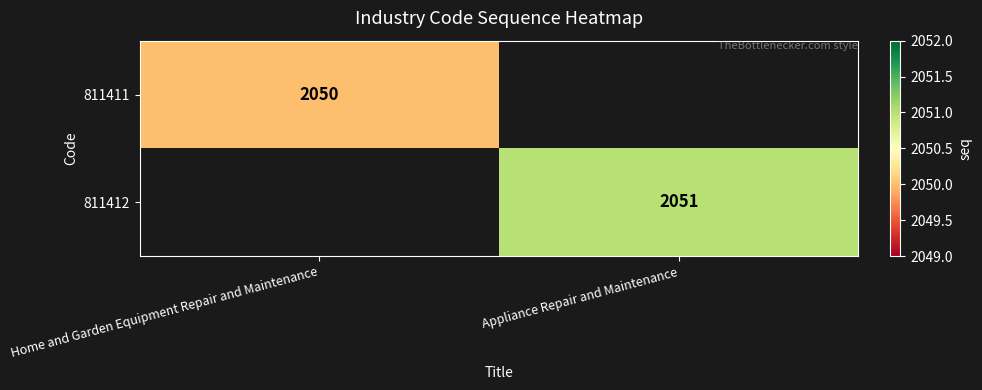

Is it true that 811411 equals 1177 at Home and Garden Equipment Repair and Maintenance?

False